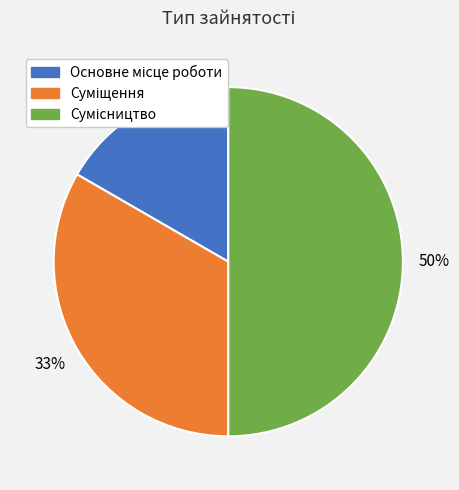

To the nearest percent, what is the difference between the largest and smallest slice percentages?

33%